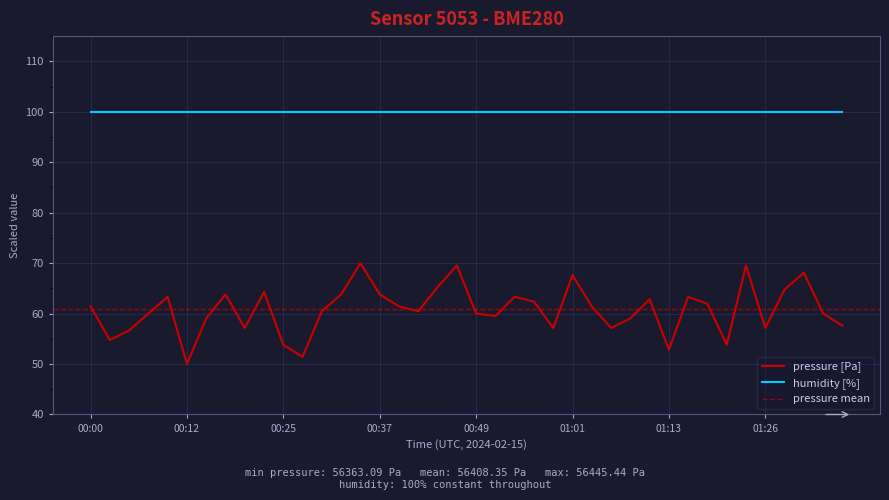

What position from the right is 00:56?

17